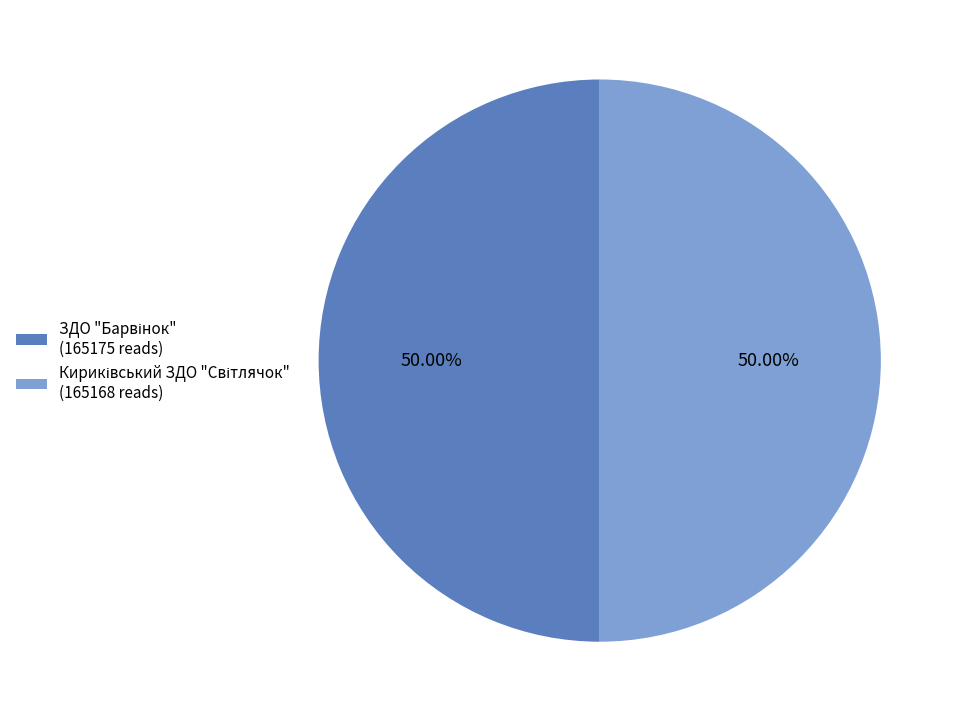

What percentage is NOT represented by Кириківський ЗДО "Світлячок"?

50.0%